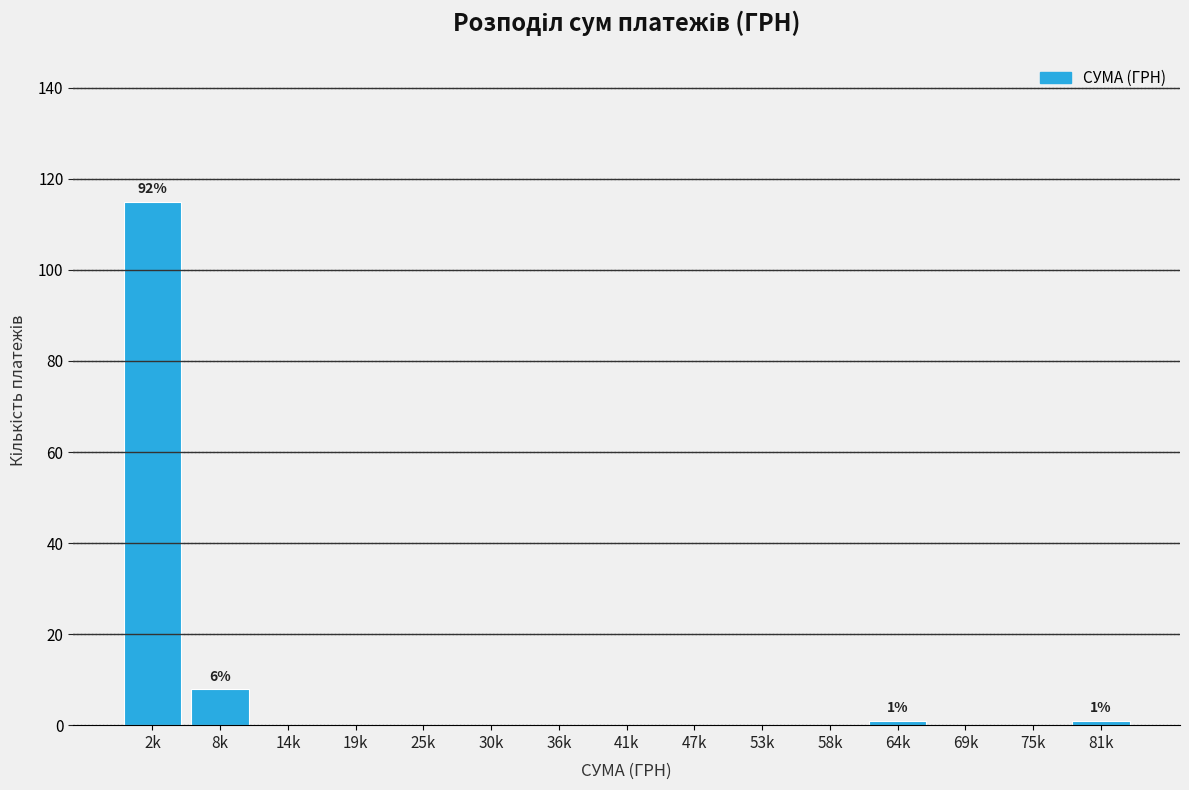

Reading right to left, what are all the values shown in this chart?

81k=1	75k=0	69k=0	64k=1	58k=0	53k=0	47k=0	41k=0	36k=0	30k=0	25k=0	19k=0	14k=0	8k=8	2k=115